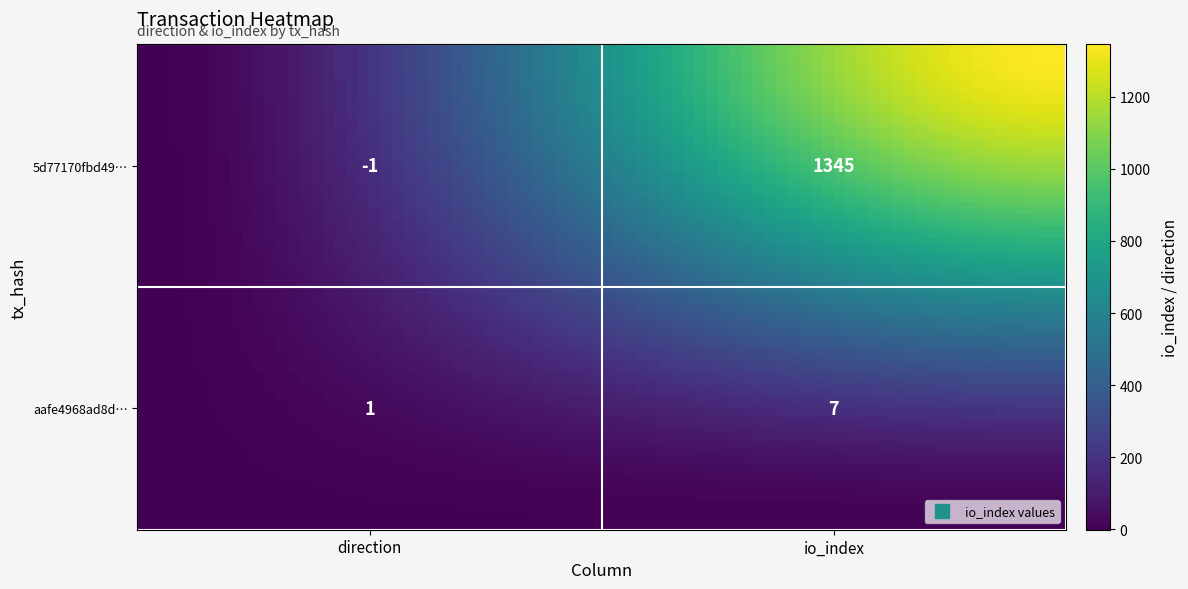

What is the sum of the aafe4968ad8d50af9bed3cac8e4036523b37af5 values at 0 and 1?

8